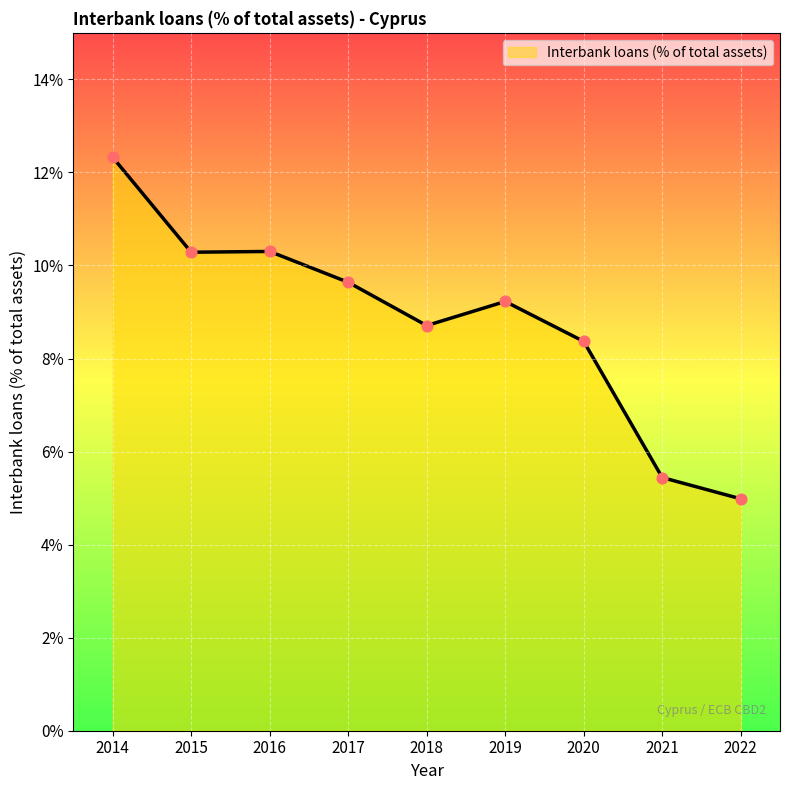

What is the change in value from 2014 to 2015?

-2.0